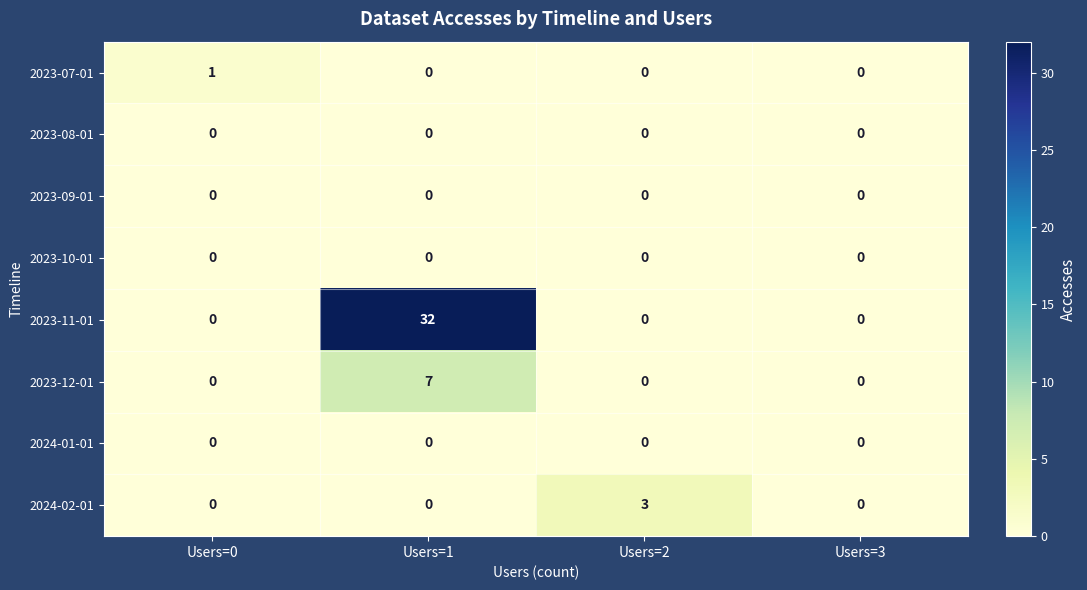

At how many categories does at least one series exceed 13?

1